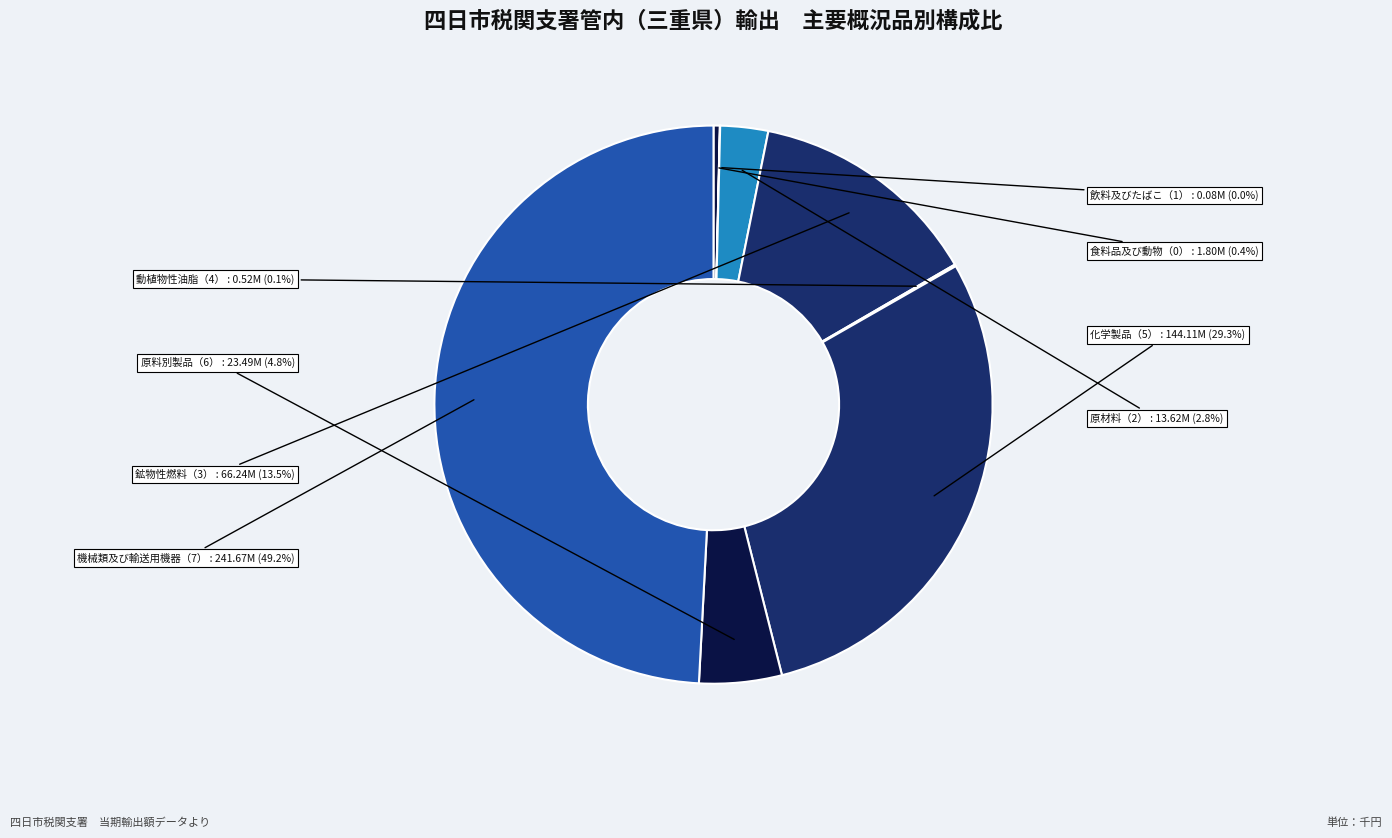

To the nearest percent, what is the difference between the largest and smallest slice percentages?

49%